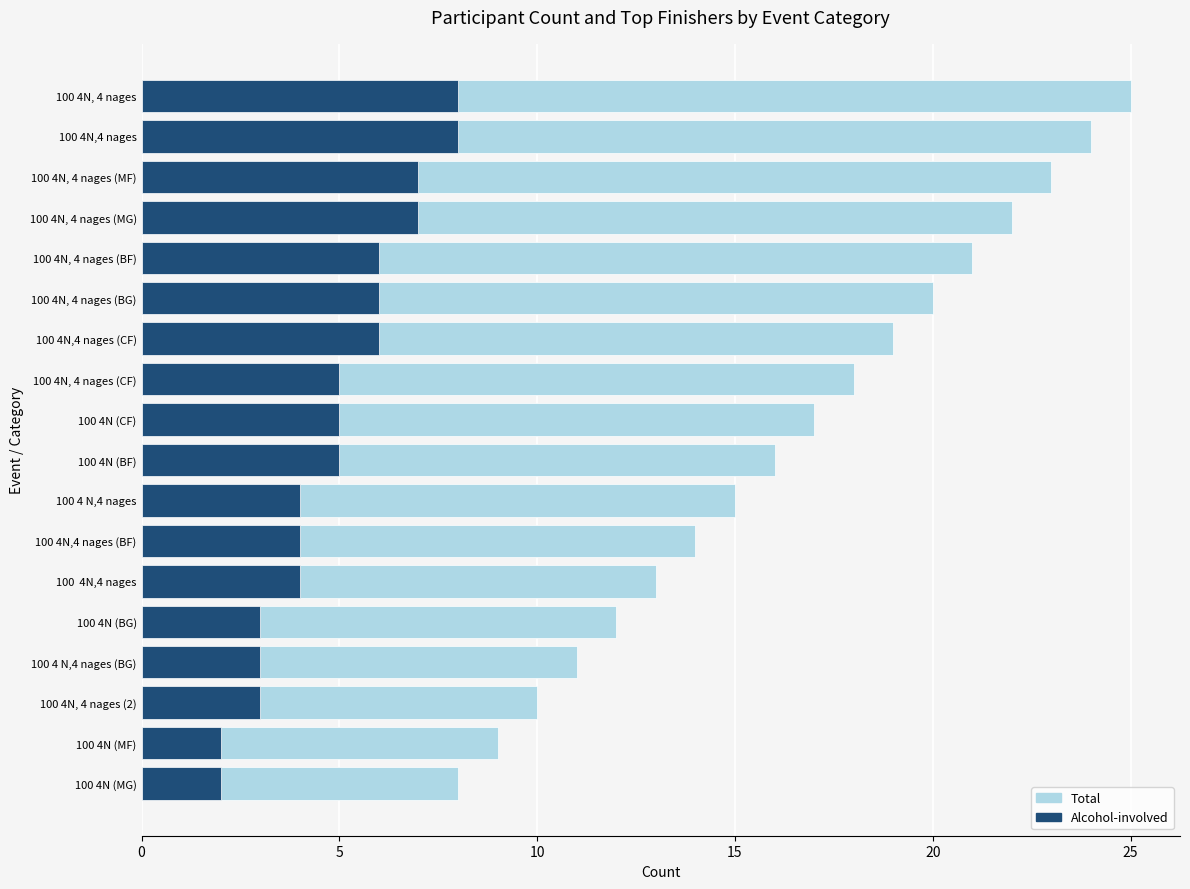

Where is Total nearest to the value 16?

100 4N (BF)